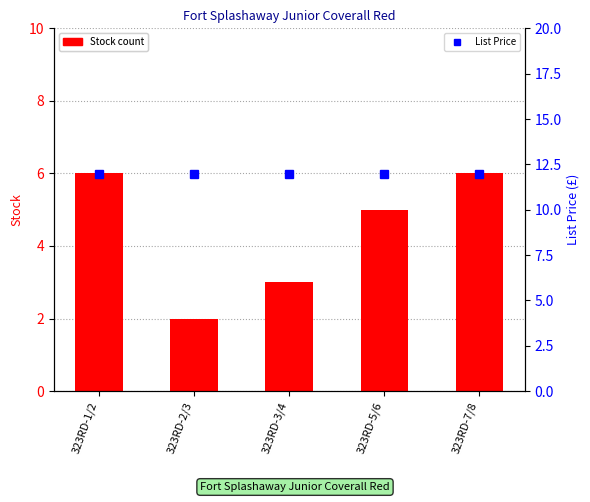

List the series in order of their overall mean, highest first.

List Price, Stock count